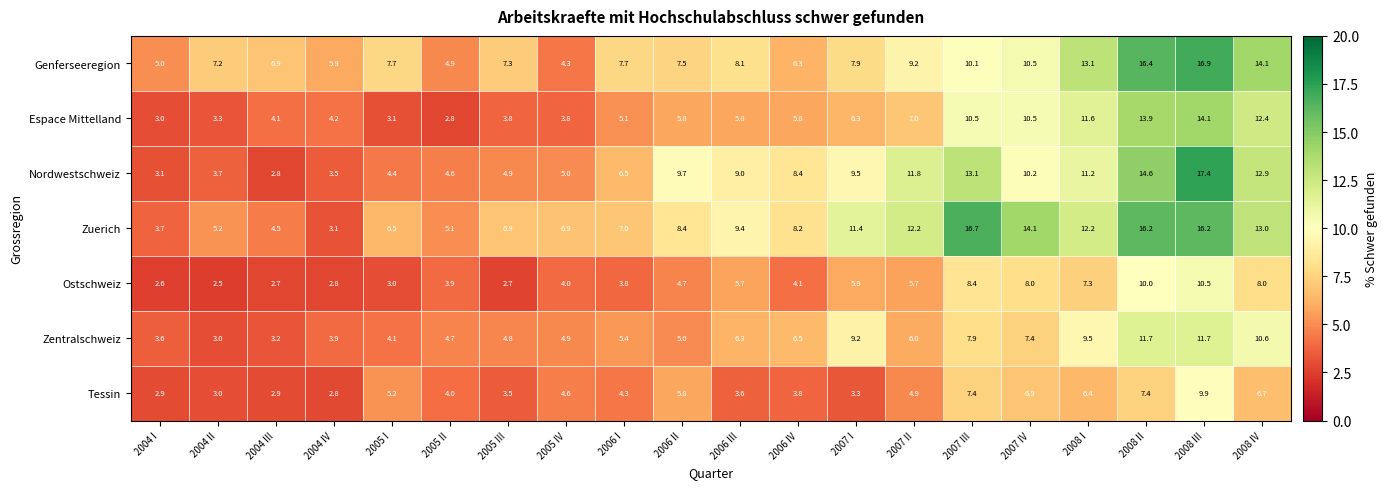

Count the number of data series in this chart.

7